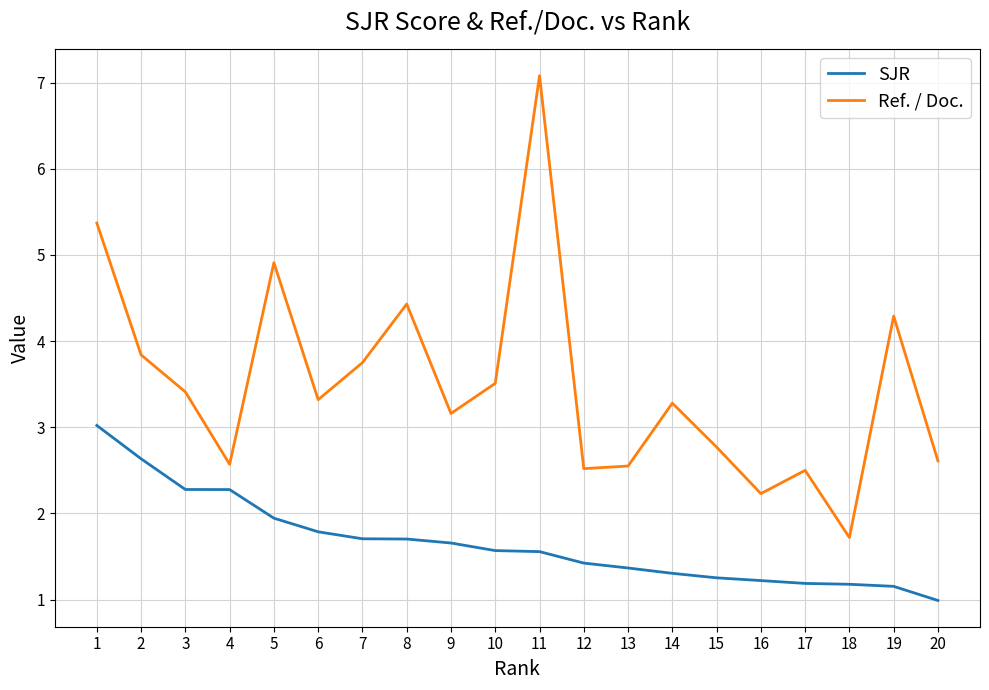

In Ref. / Doc., how many points are lower than both neighbors (excluding endpoints)?

6